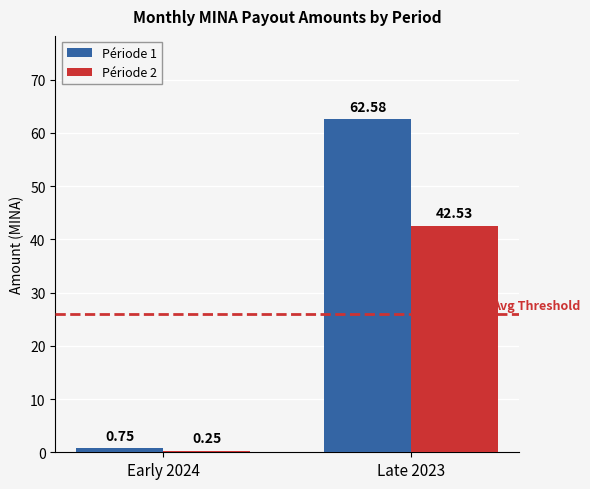

Rank the series at Early 2024 from highest to lowest value.

Période 1, Période 2